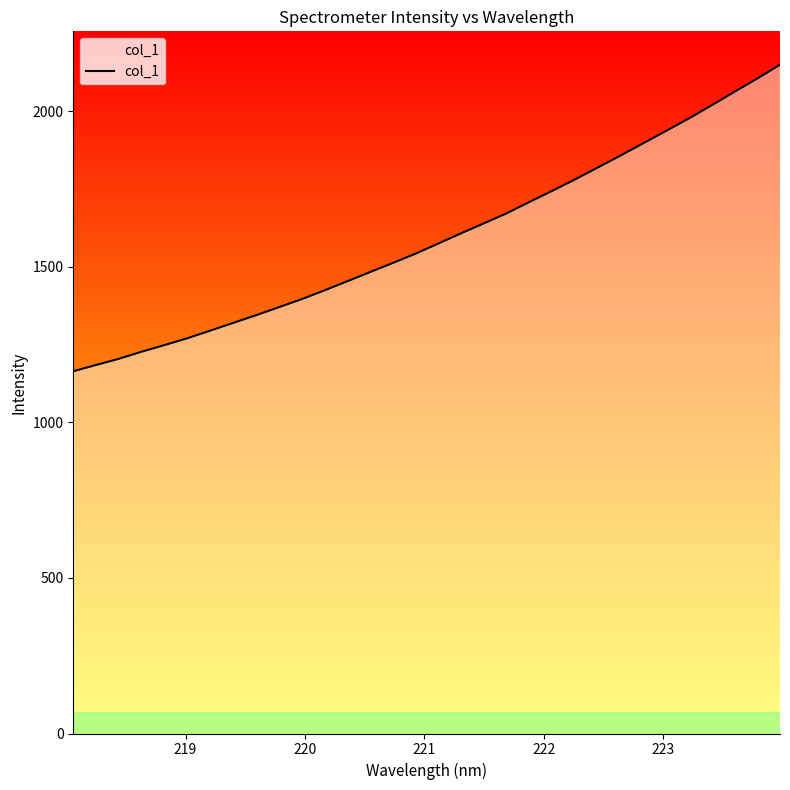

What is the maximum value shown in the chart?

2149.7